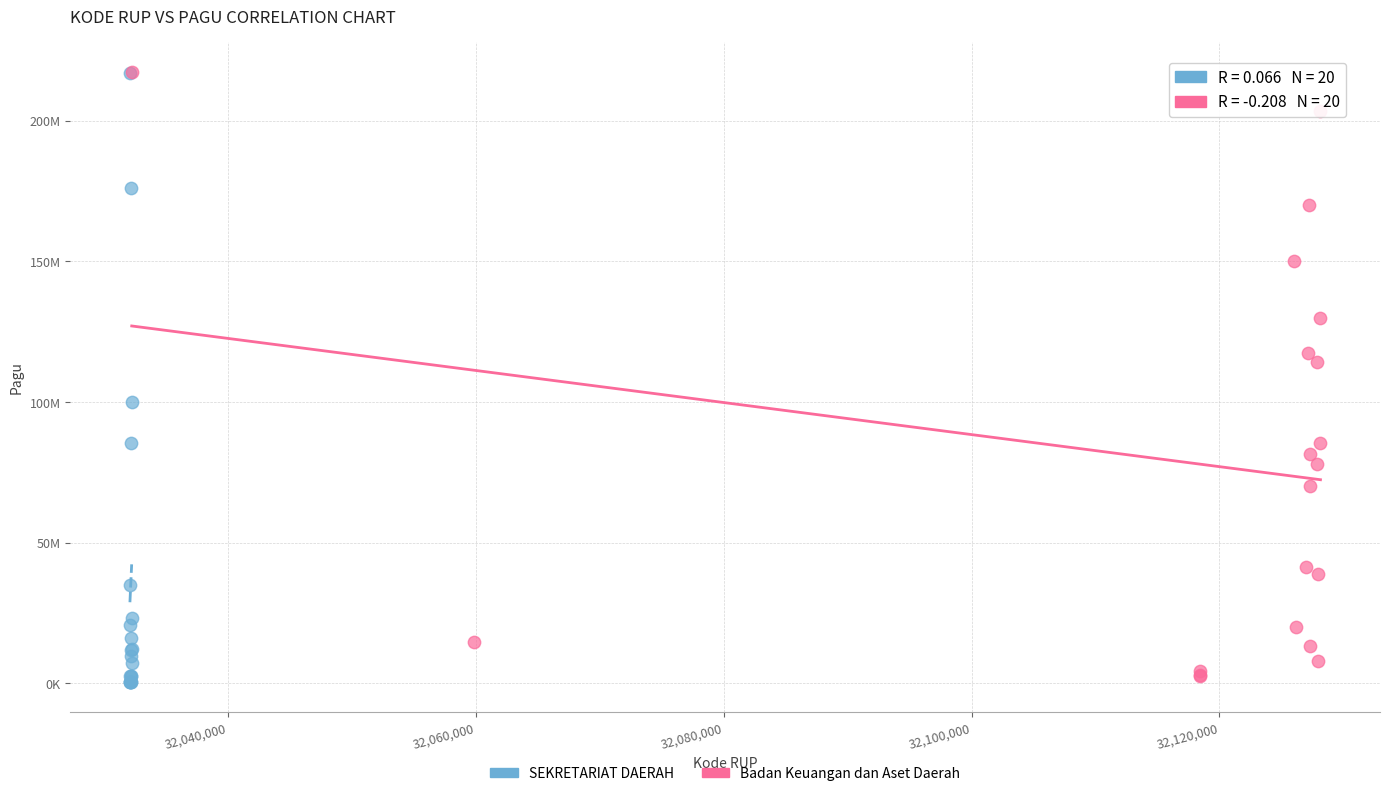

Which series has the widest spread of Y values?

SEKRETARIAT DAERAH